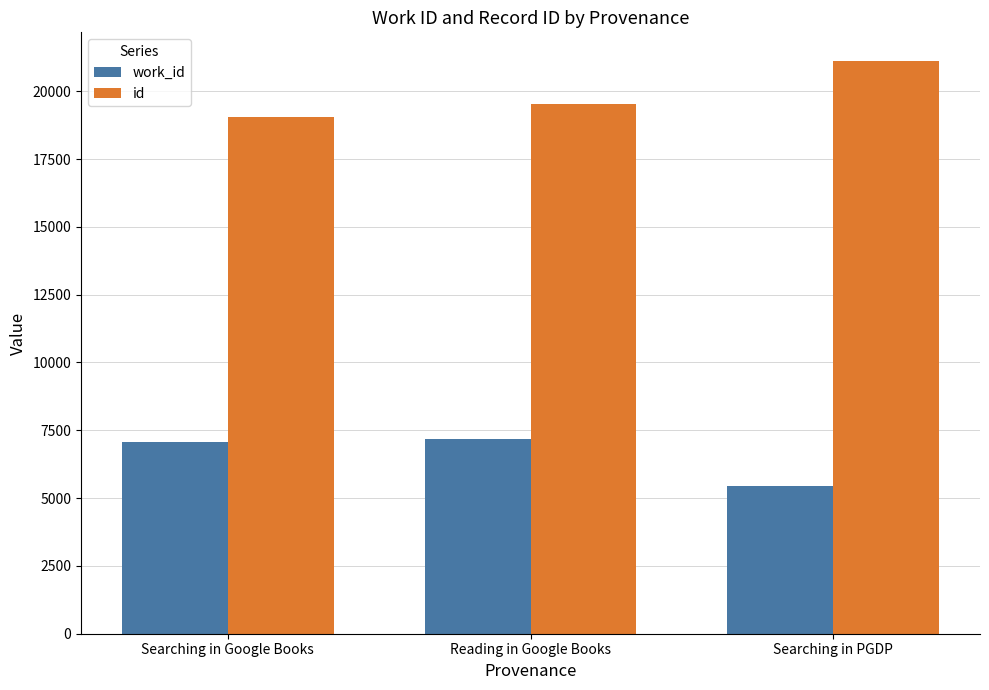

How many bars are there in total?

6